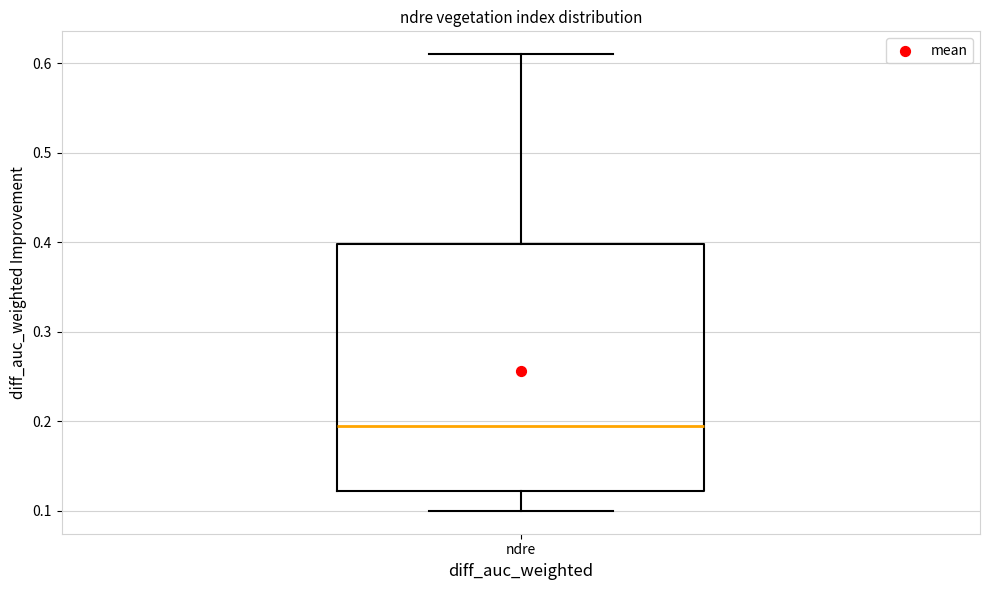

Where does the median line of the box for ndre sit on the y-axis? The values are not printed on the chart, so give them approximately, as read against the axis.

0.20